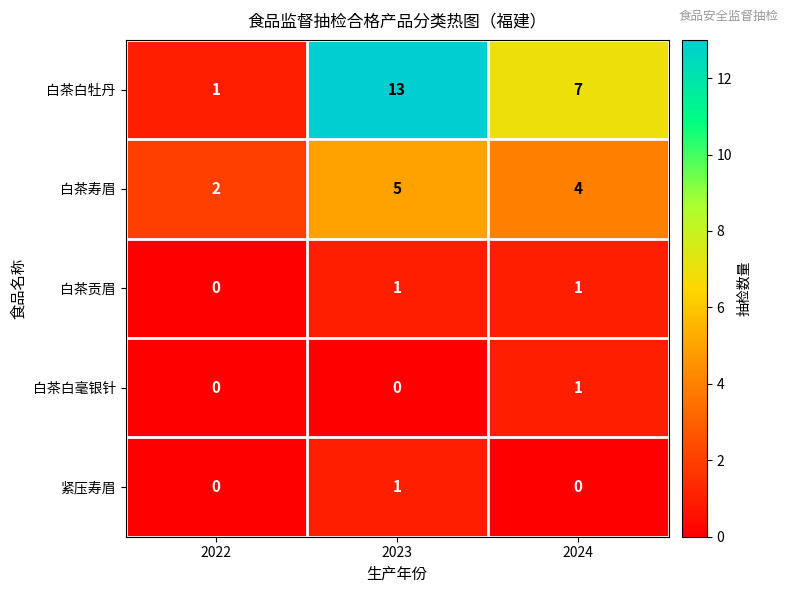

Reading right to left, extract all data points from this chart.

白茶白牡丹: 2024=7	2023=13	2022=1
白茶寿眉: 2024=4	2023=5	2022=2
白茶贡眉: 2024=1	2023=1	2022=0
白茶白毫银针: 2024=1	2023=0	2022=0
紧压寿眉: 2024=0	2023=1	2022=0